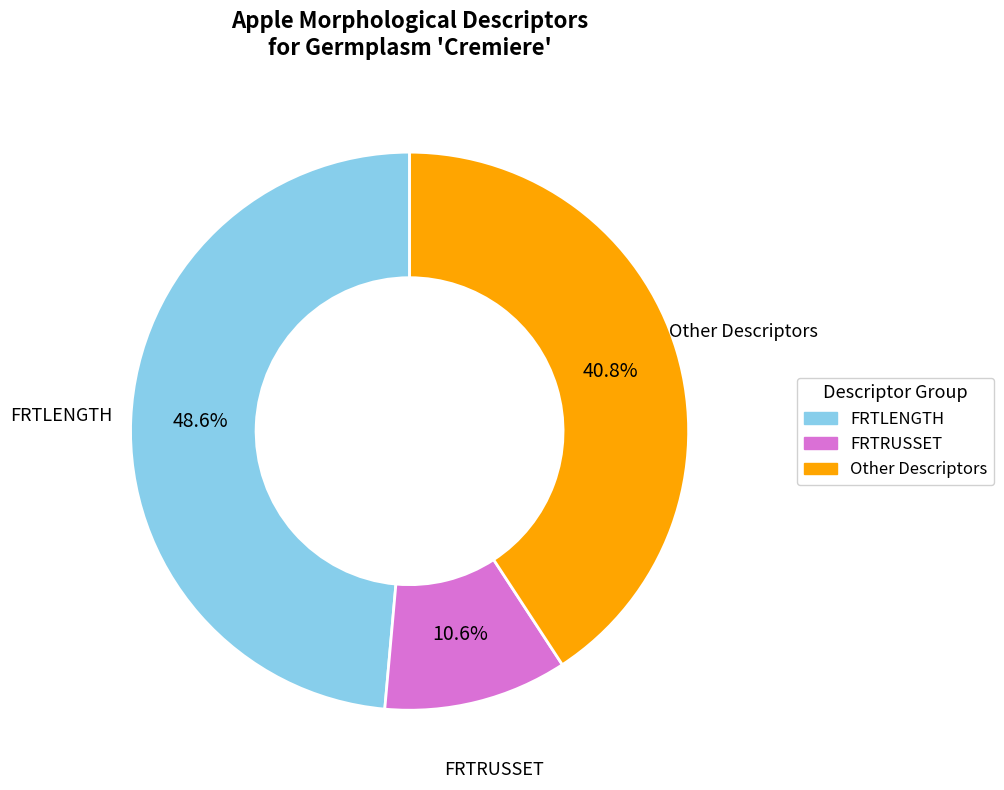

Is there a majority slice in this chart?

No